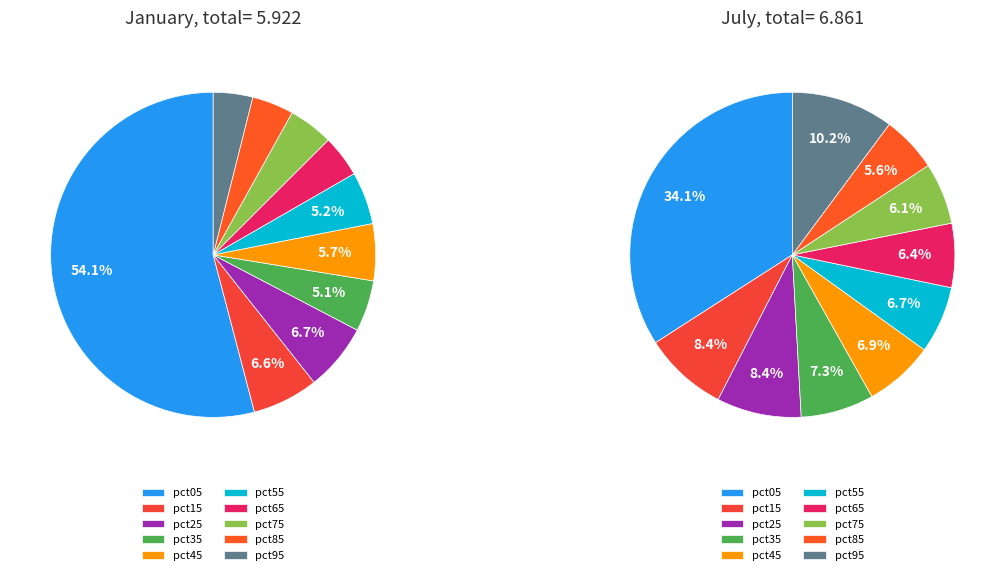

How many slices are in this pie chart?

10